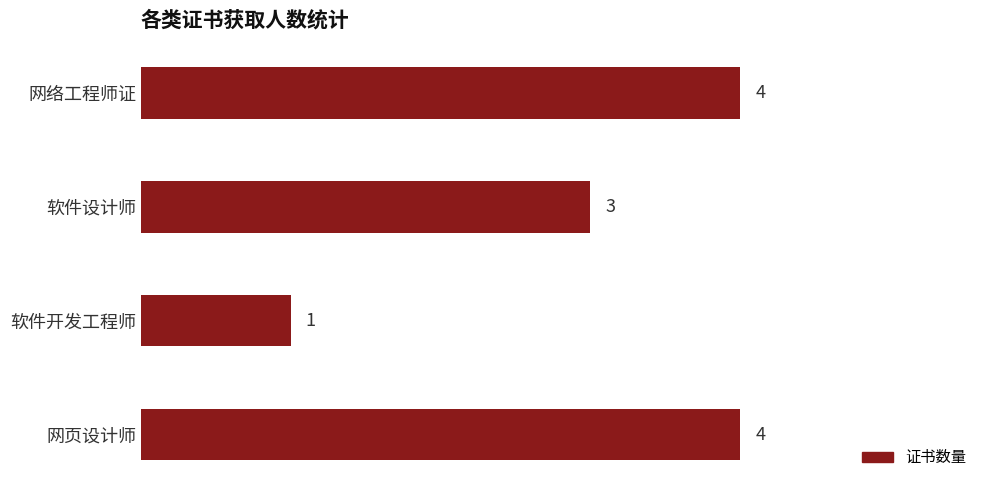

Does the chart contain any negative values?

No